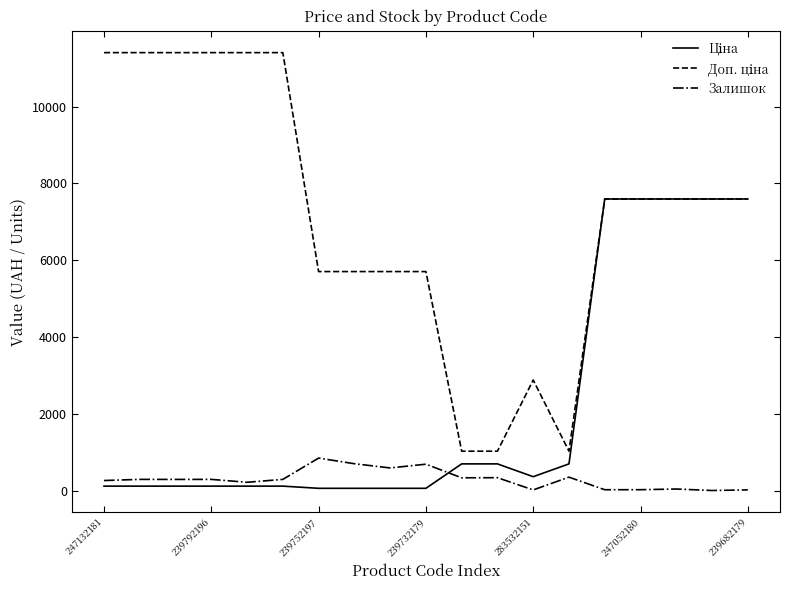

What is the maximum value shown in the chart?

11410.0